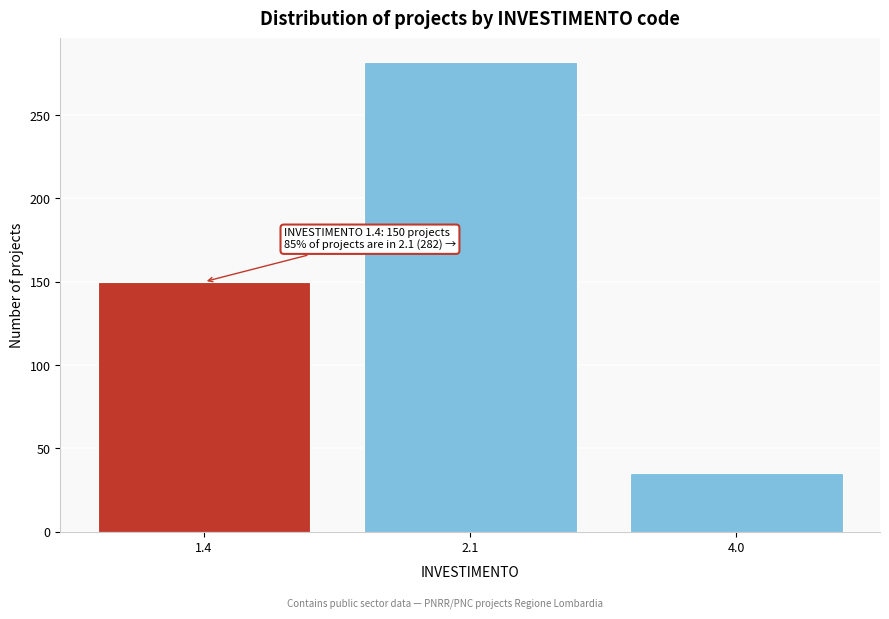

Reading right to left, transcribe all the data shown in this chart.

4.0=35	2.1=282	1.4=150